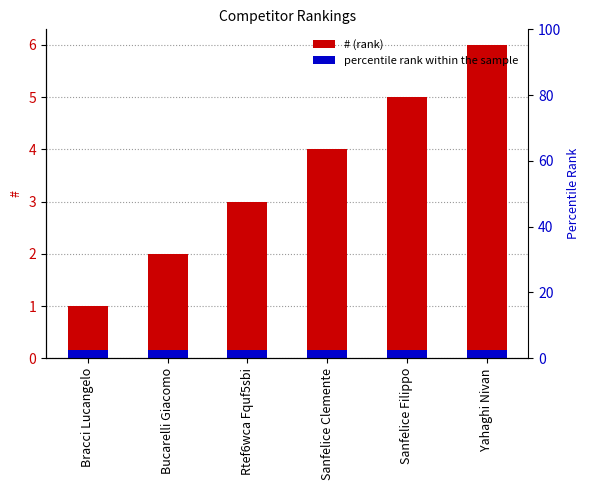

True or false: the data shows 4 at Sanfelice Clemente.

True